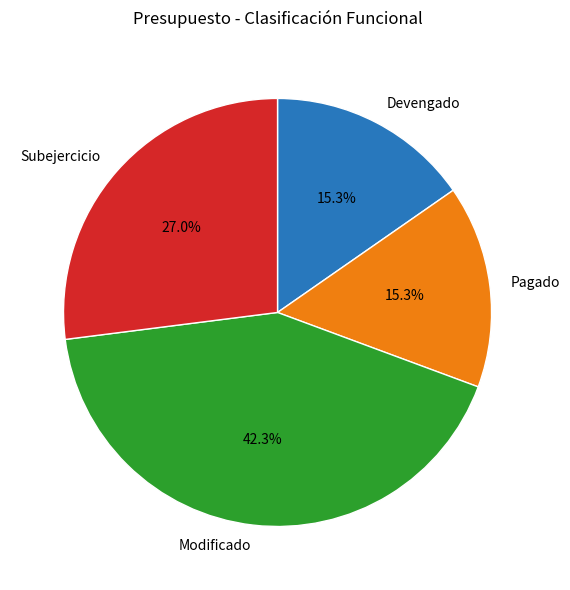

Do Pagado and Subejercicio together represent more than half of the pie?

No